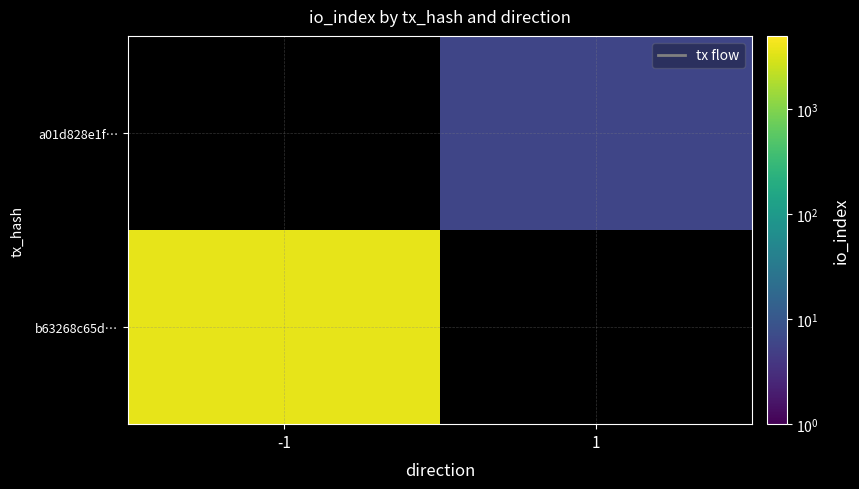

What is the maximum value shown in the chart?

3684.0